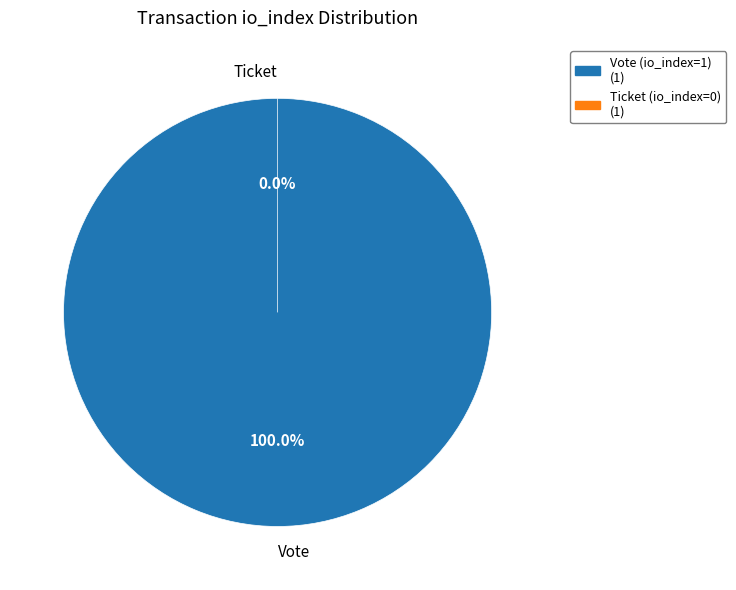

To the nearest percent, what is the average slice percentage?

50%